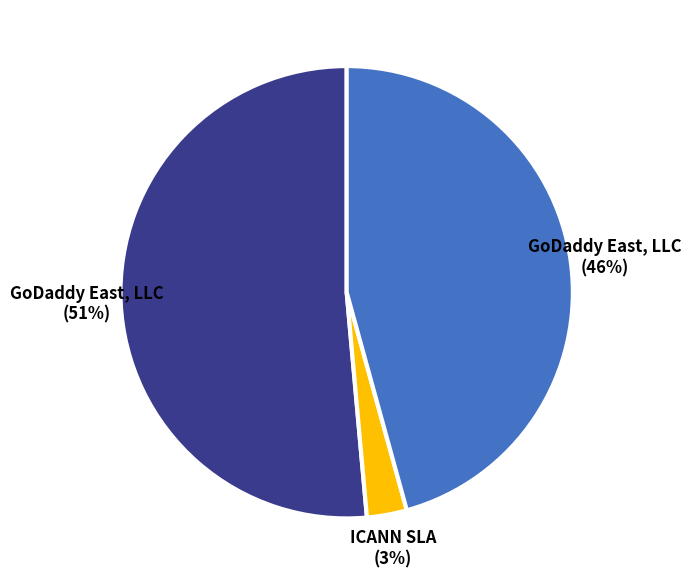

Is there any slice that represents more than half of the pie?

Yes